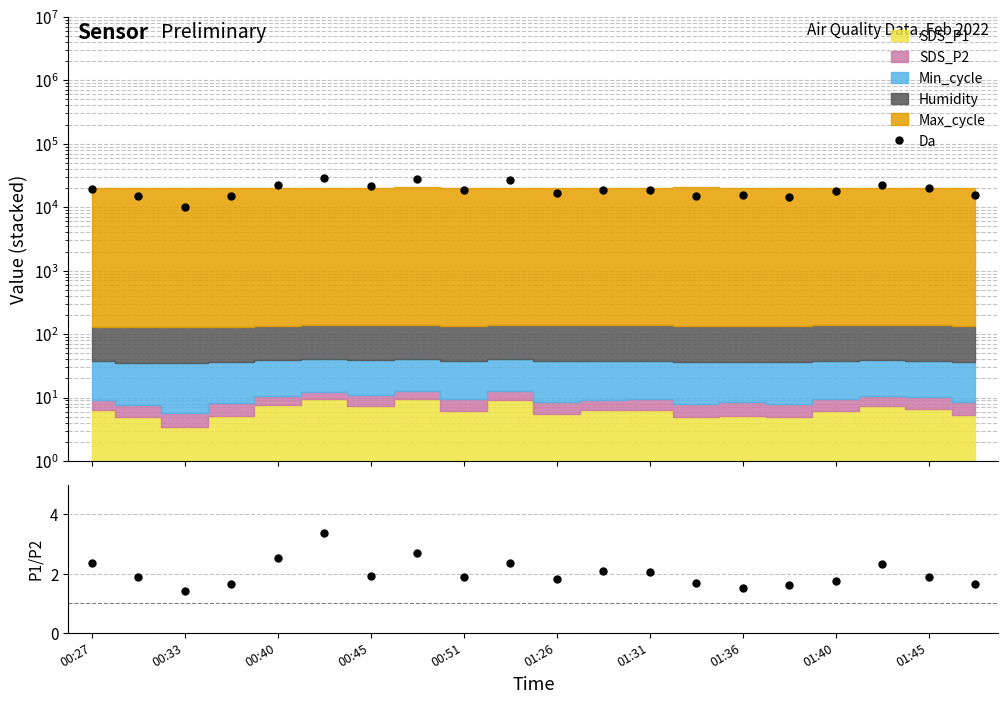

The value of P1/P2 at 19 is 2.5. True or false?

False